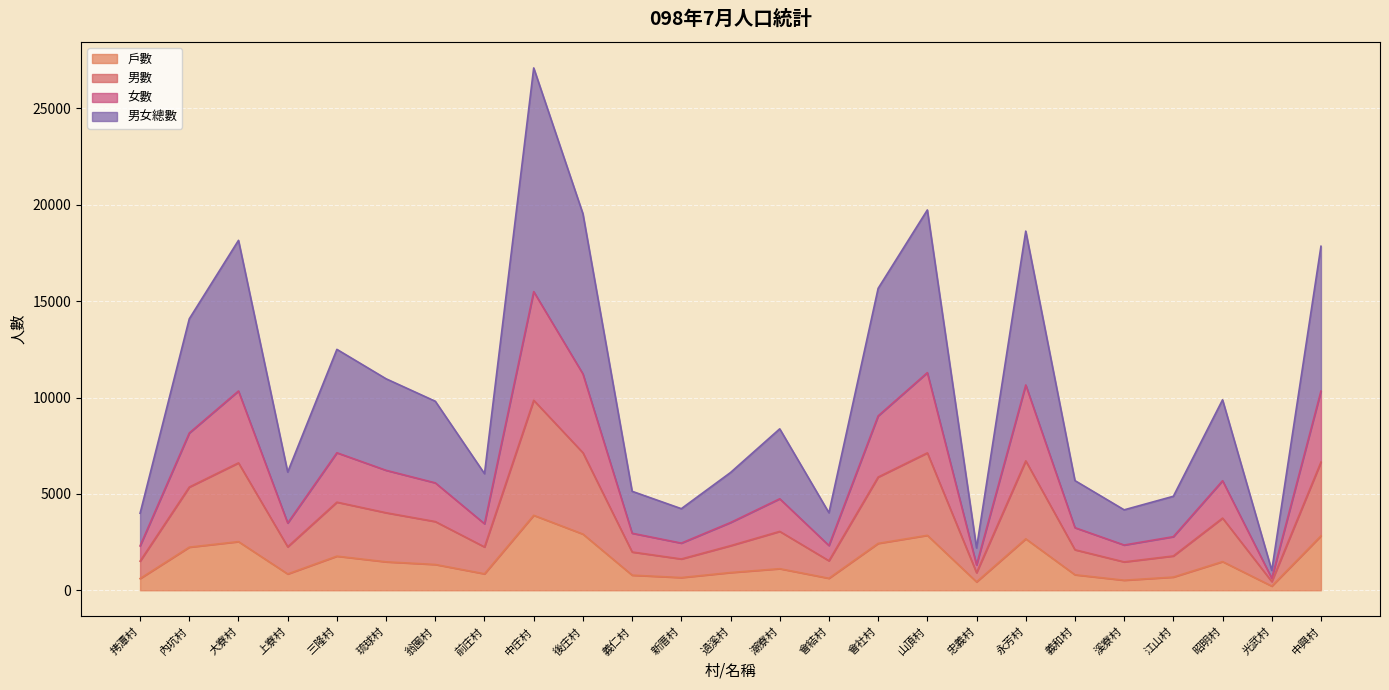

Count the number of data series in this chart.

4